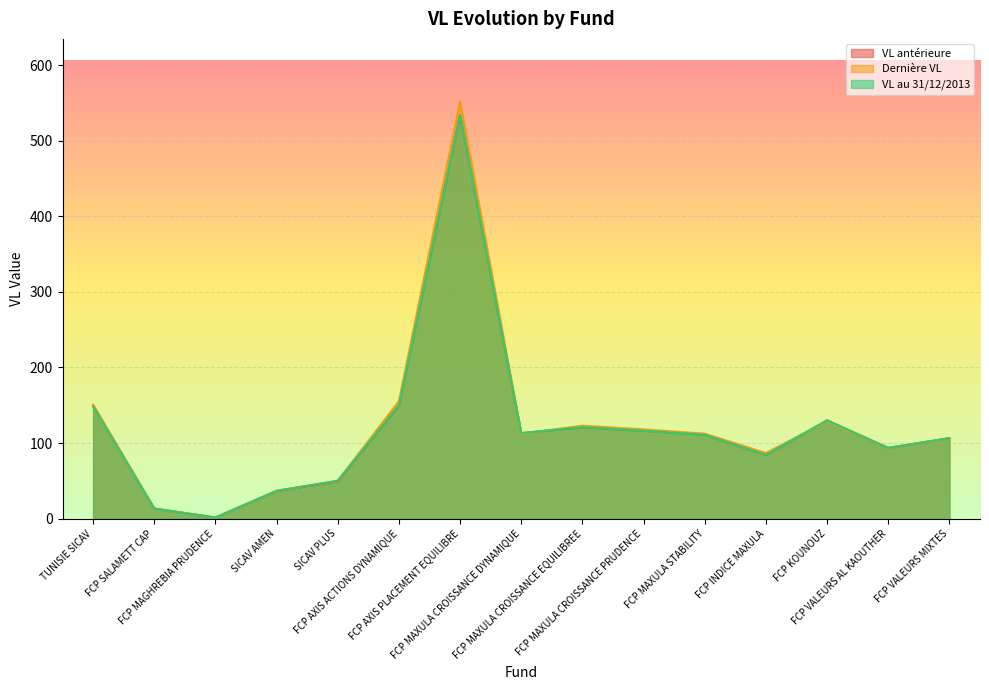

After their last crossing, which series has the higher values: VL au 31/12/2013 or Dernière VL?

VL au 31/12/2013